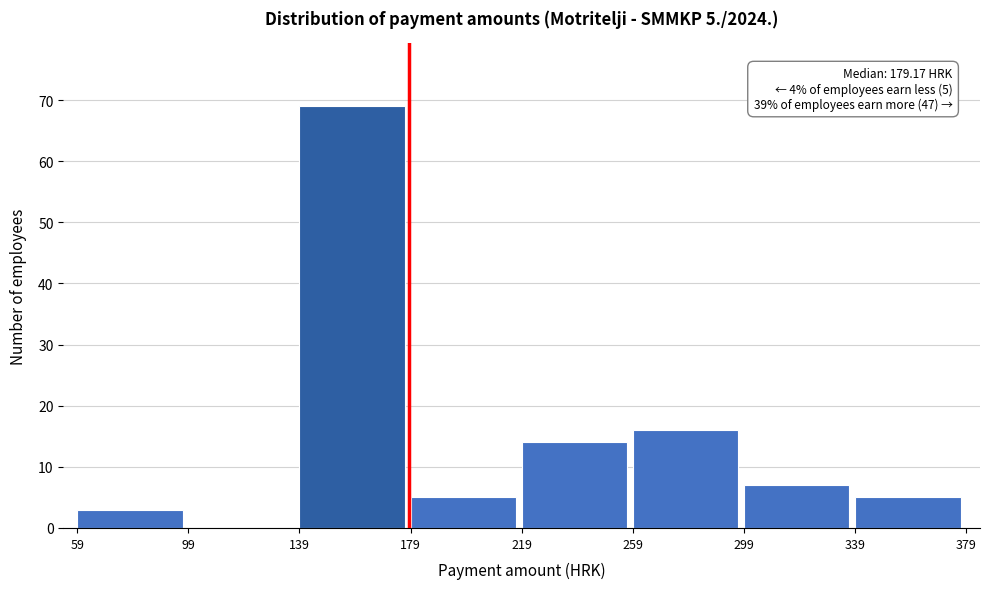

Over which range of the x-axis is the bar tallest?

139 to 179